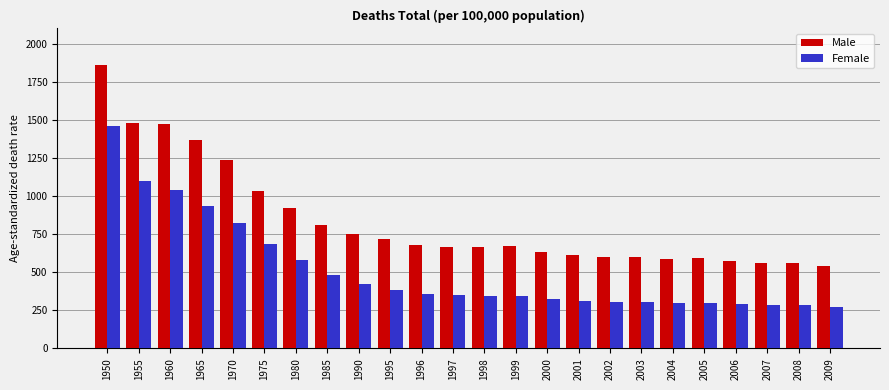

Rank the series by their average value, from highest to lowest.

Male, Female